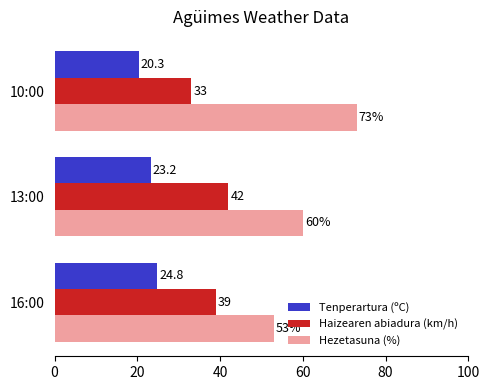

What are all the series names shown in the legend?

Tenperartura (ºC), Haizearen abiadura (km/h), Hezetasuna (%)